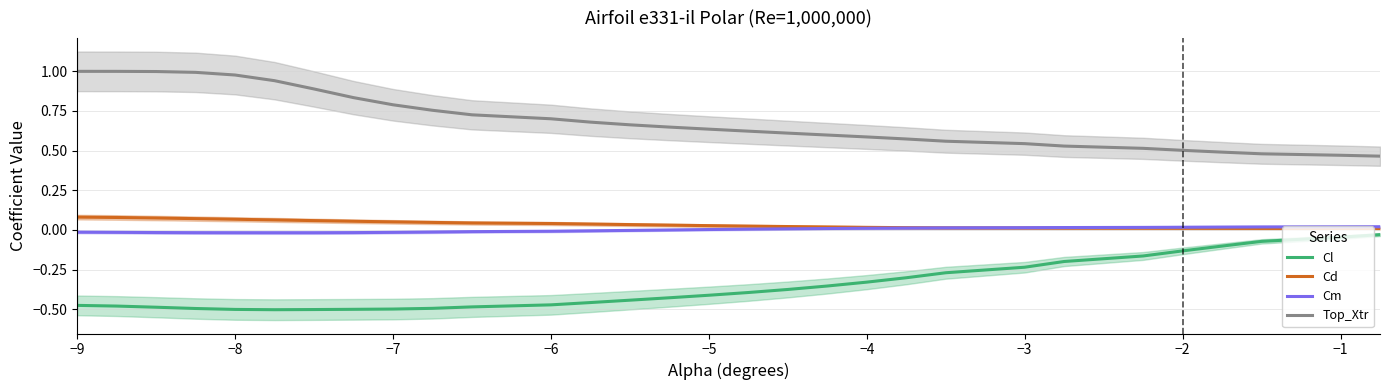

Which category has the highest value in the Cd series?

−9